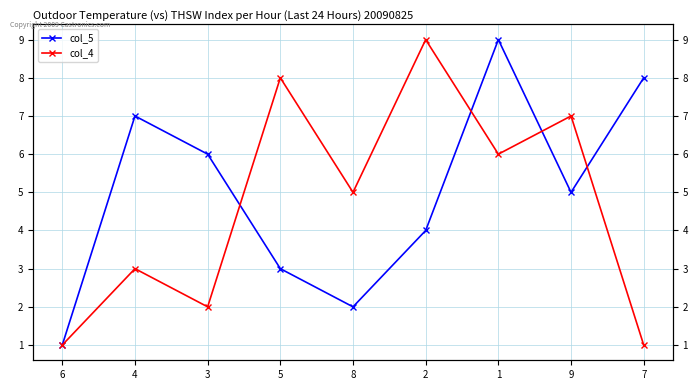

At 2, list the series in order from largest to smallest.

col_4, col_5